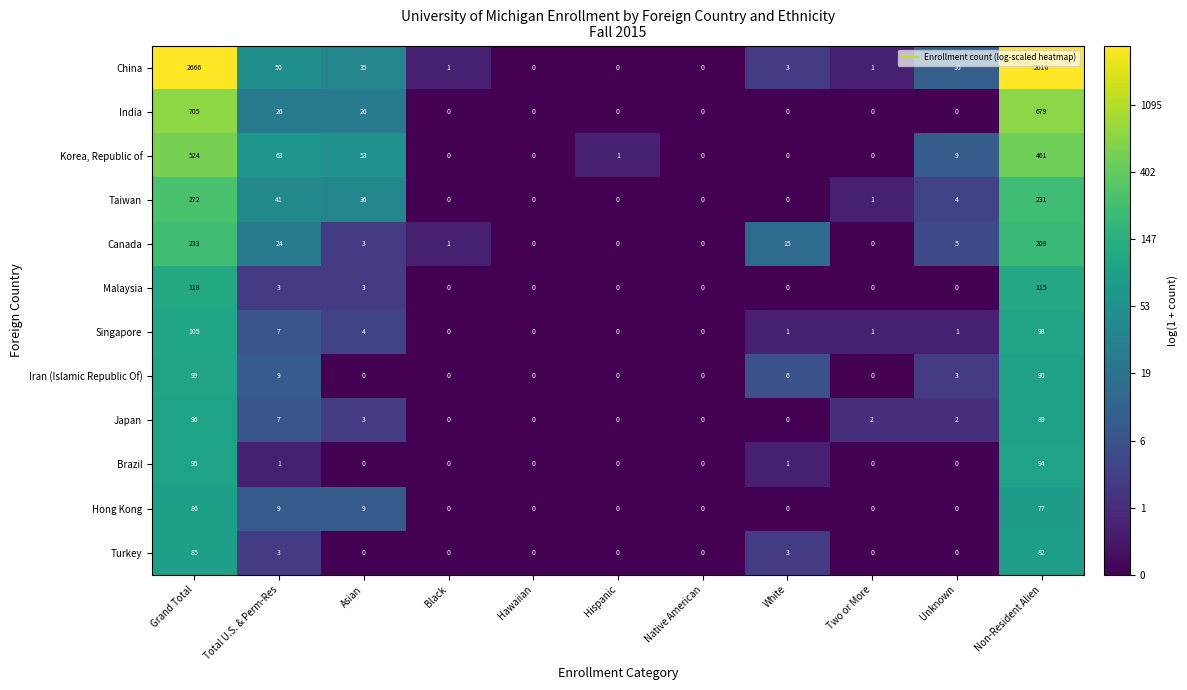

True or false: Taiwan has a value of -89 at White.

False